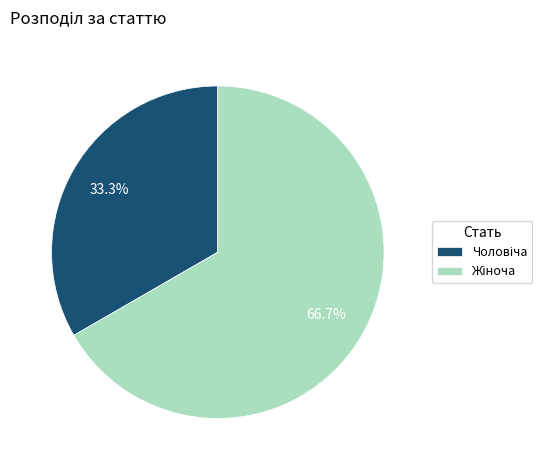

How many slices are in this pie chart?

2